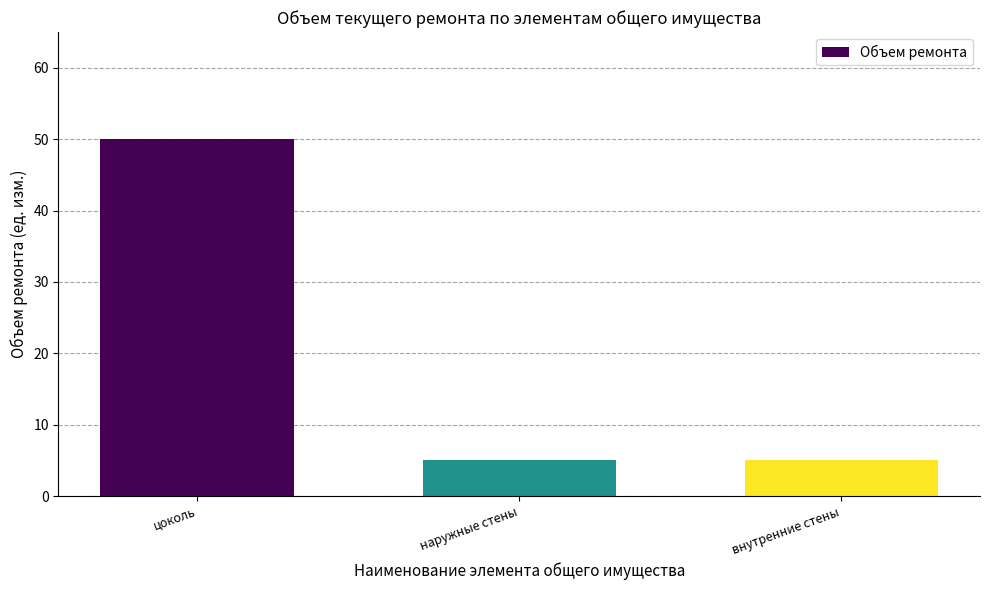

What is the smallest value displayed?

5